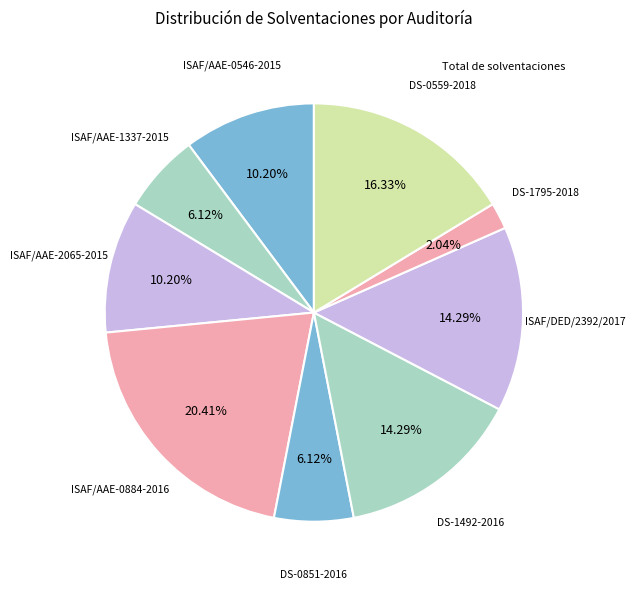

Which slice is the smallest?

DS-1795-2018